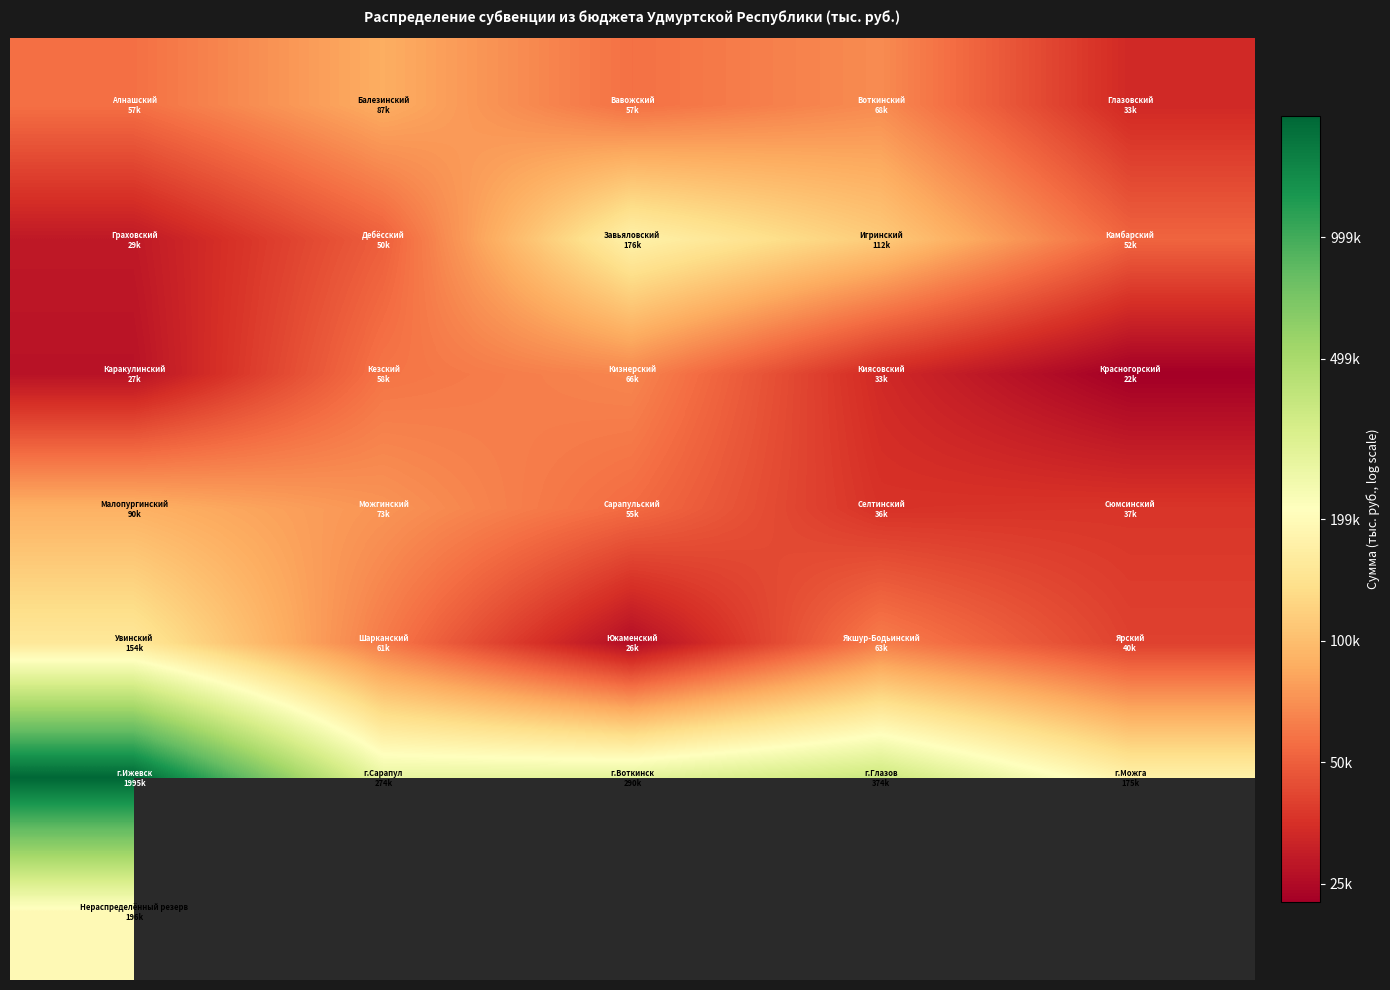

At how many categories does at least one series exceed 12?

5